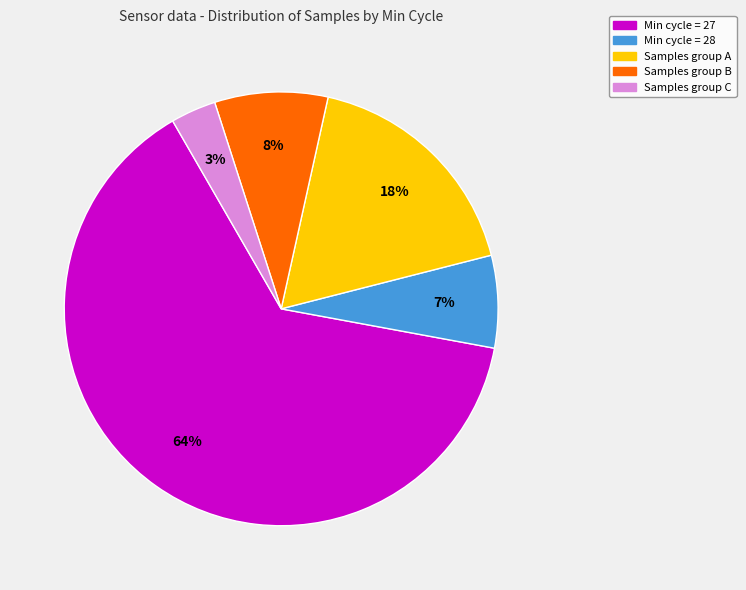

To the nearest percent, what is the average slice percentage?

20%